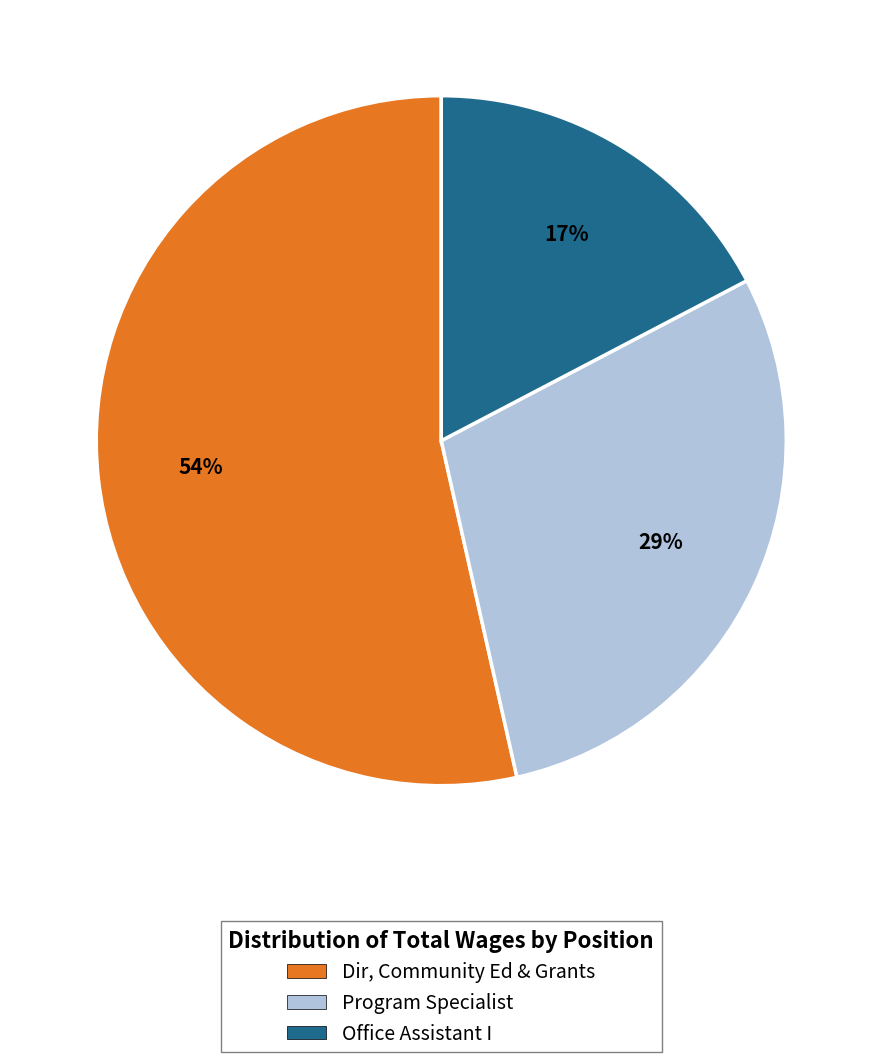

To the nearest percent, what is the difference between the Program Specialist and Office Assistant I slice percentages?

12%